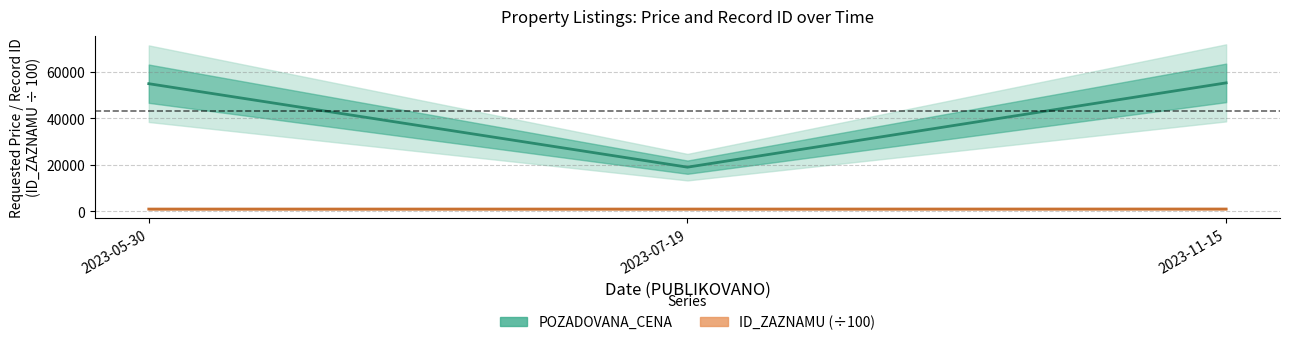

How many lines are shown in the chart?

2